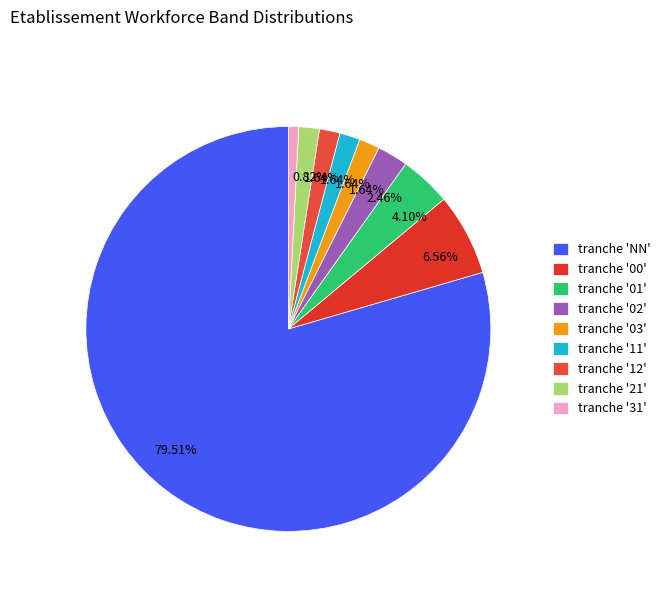

Count the number of slices in the pie.

9